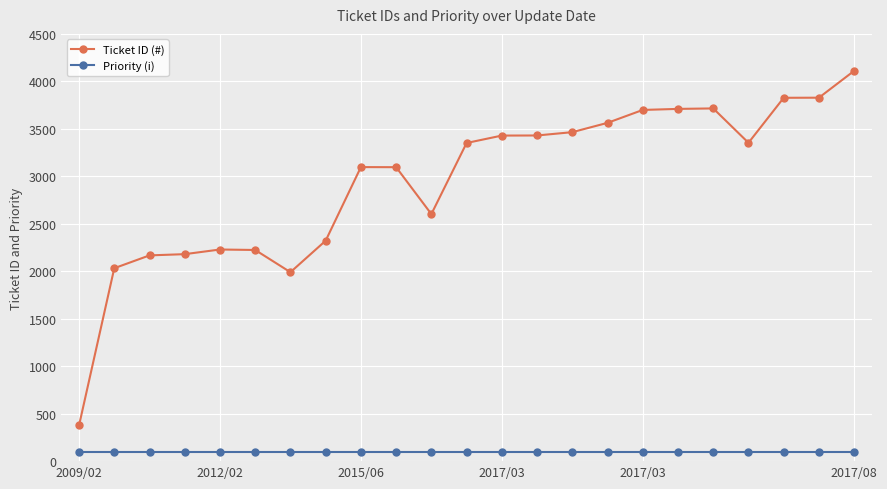

Which series has the largest total across all categories?

Ticket ID (#)